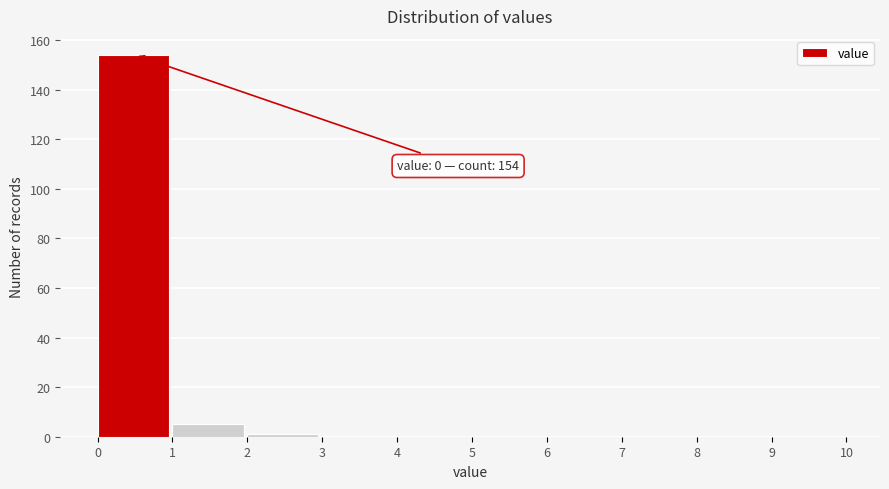

Which range on the x-axis has the tallest bar?

0 to 1